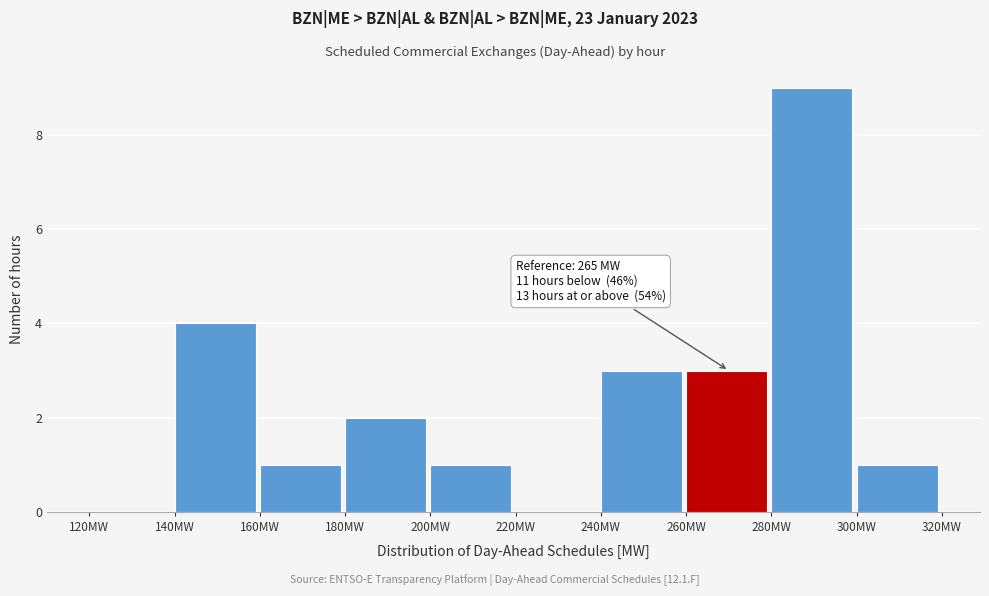

Which range on the x-axis has the tallest bar?

280 to 300